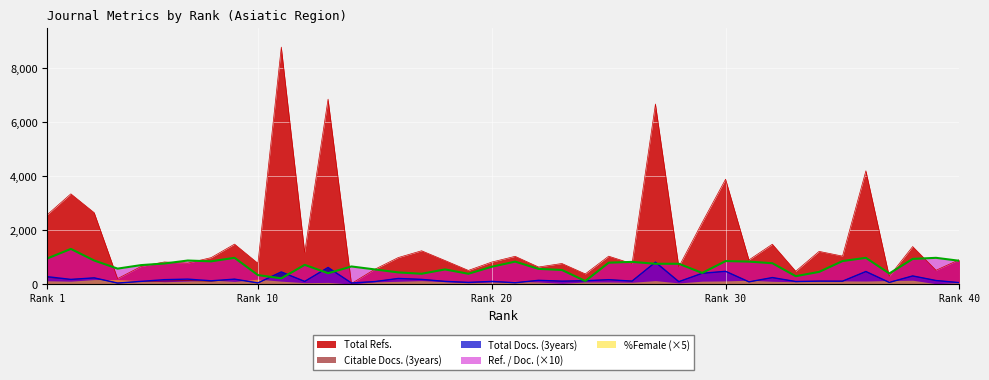

Which series changed the most between 15 and 27?

Total Refs.